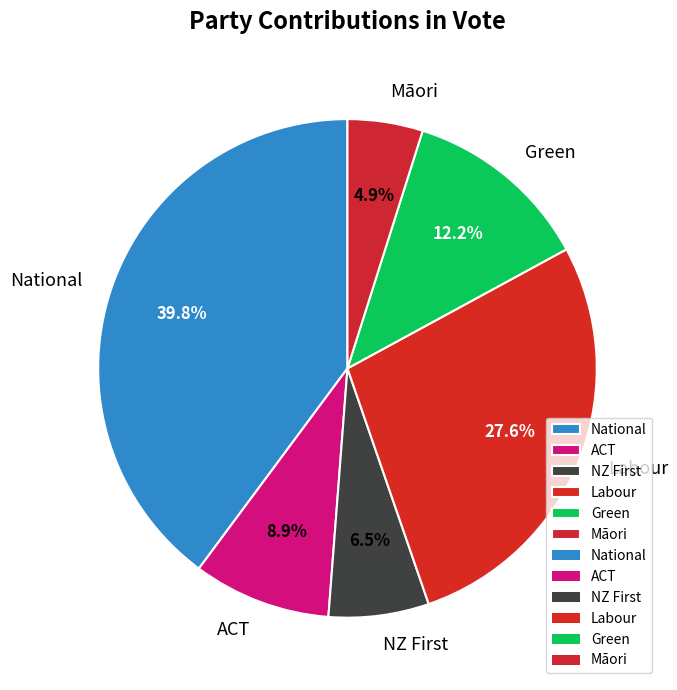

To the nearest percent, what portion does ACT represent?

9%